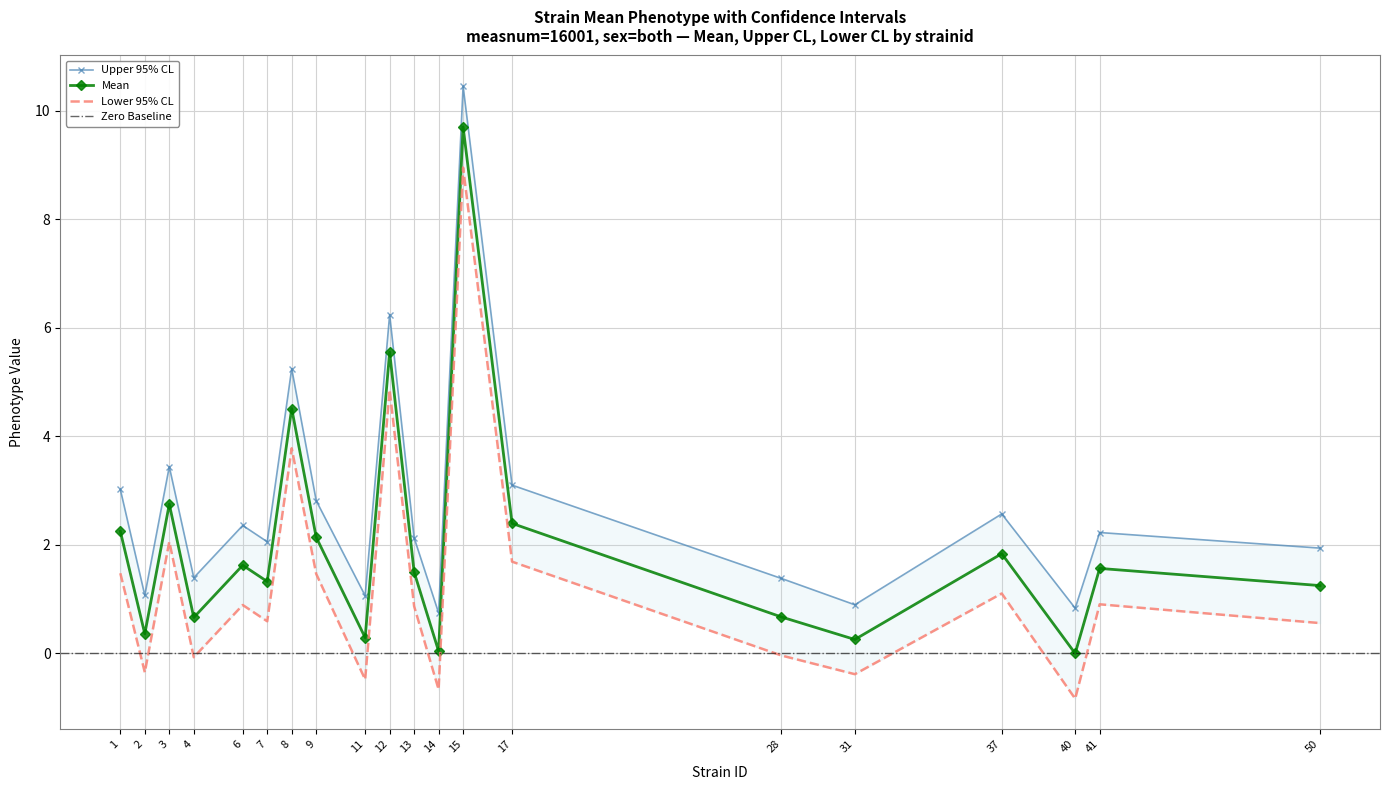

The value of uppercl at 41 is 2.2. True or false?

True